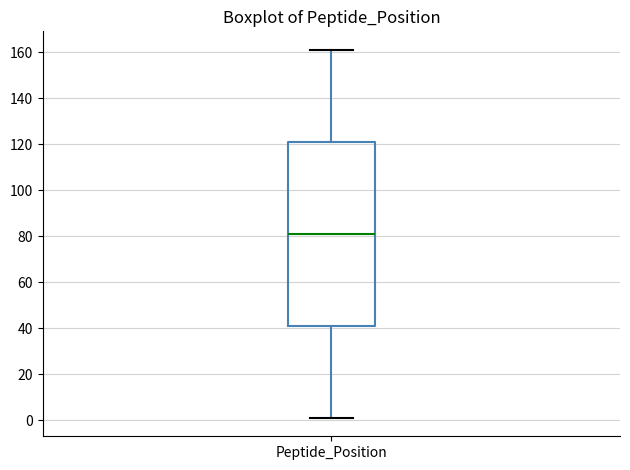

Read this box plot against the y-axis: the position of the median line, the range covered by the box, and the ends of both whiskers. The values are not printed on the chart, so give them approximately, as read against the axis.

median 82, box 42 to 122, whiskers 2 to 162